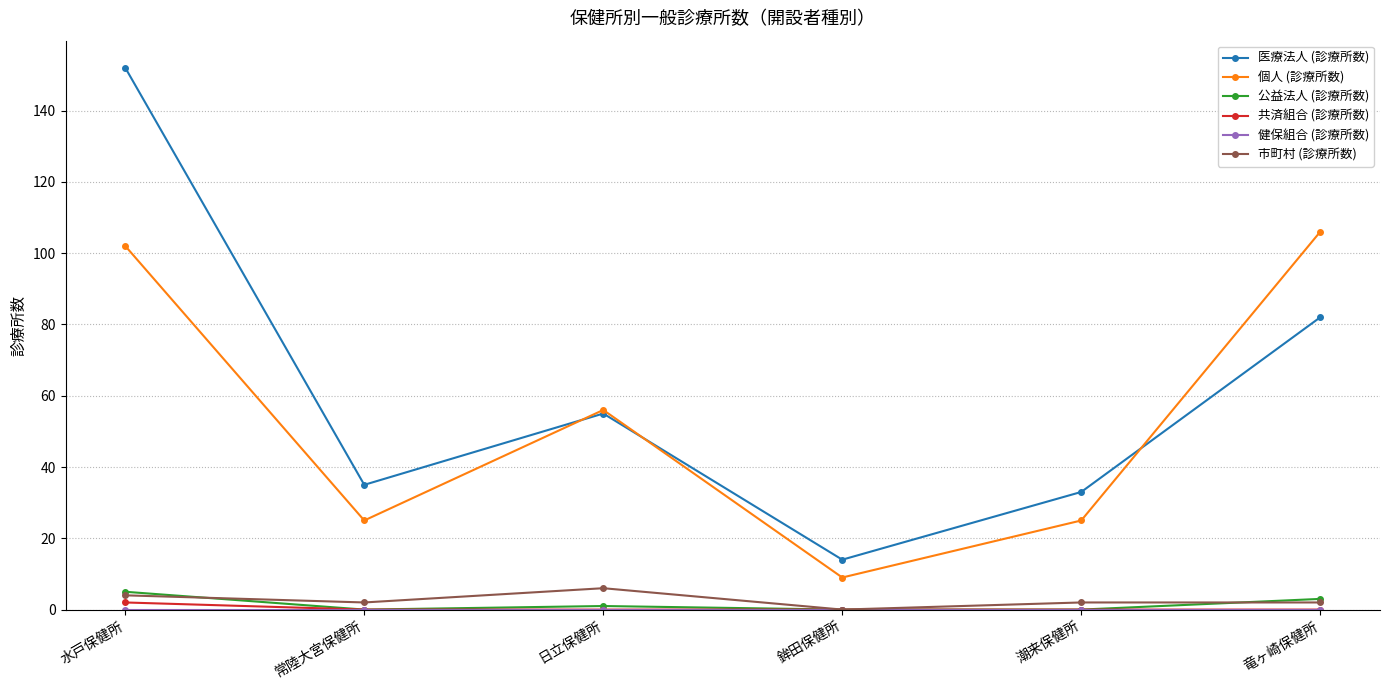

What is the maximum value for 個人 (診療所数)?

106